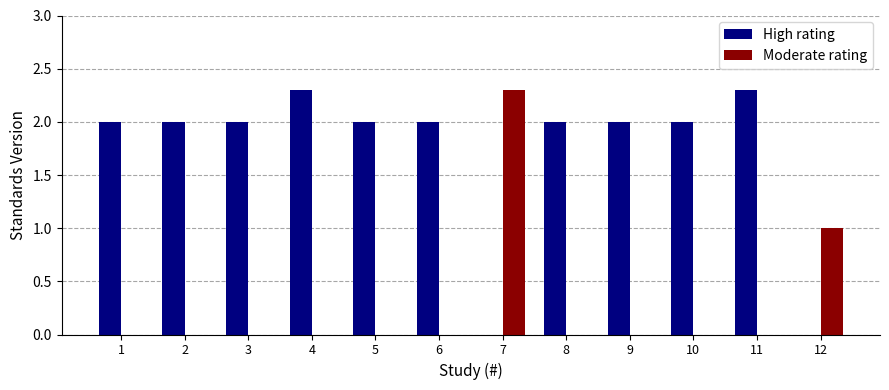

How many groups of bars are there?

12